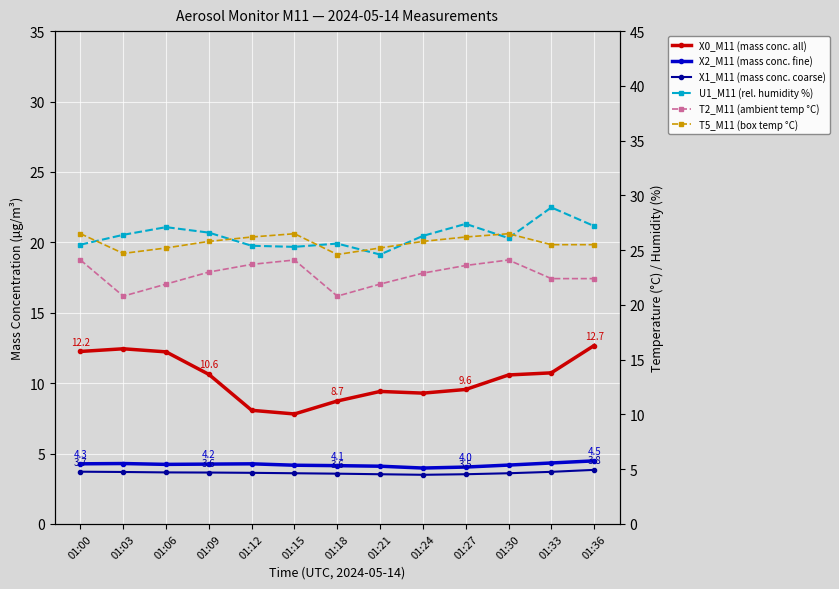

Which series has the largest range (max minus min)?

X0_M11 (mass conc. all)